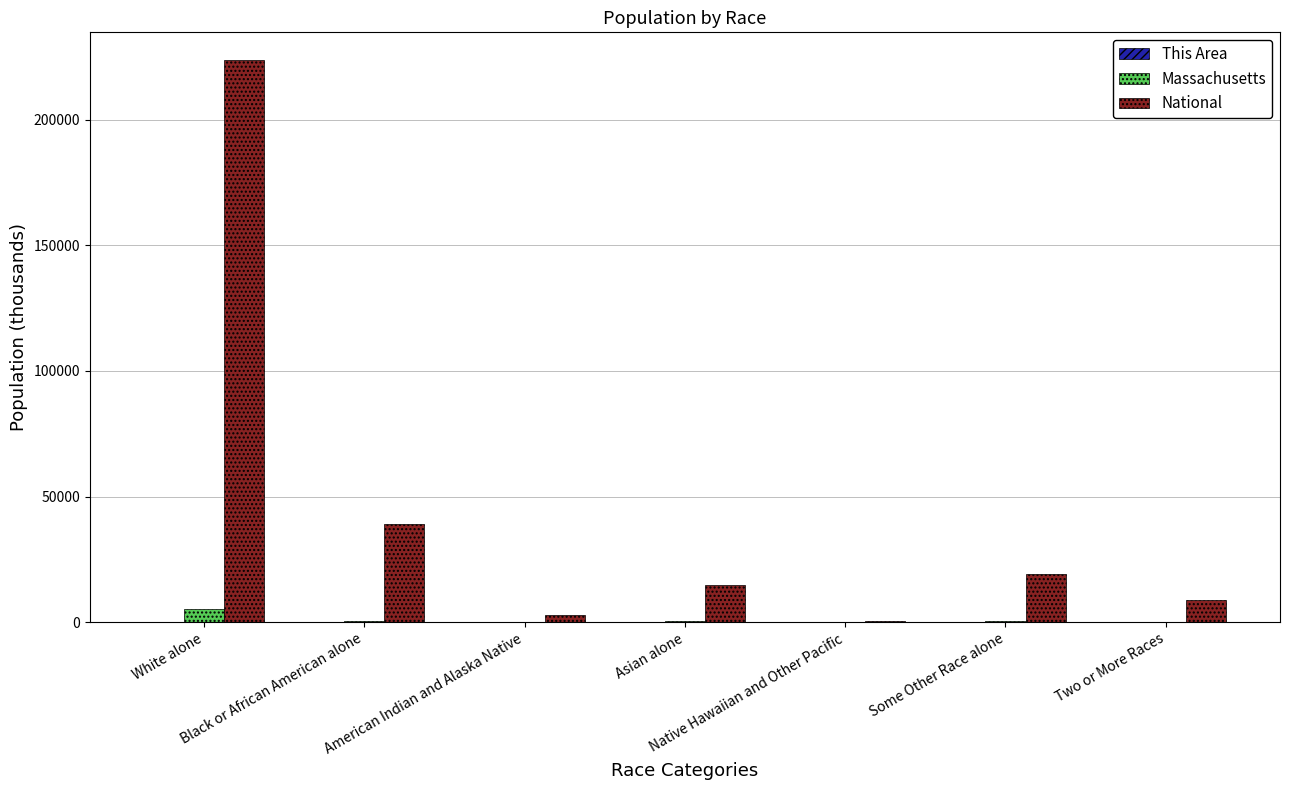

What is the greatest value displayed?

223553.3